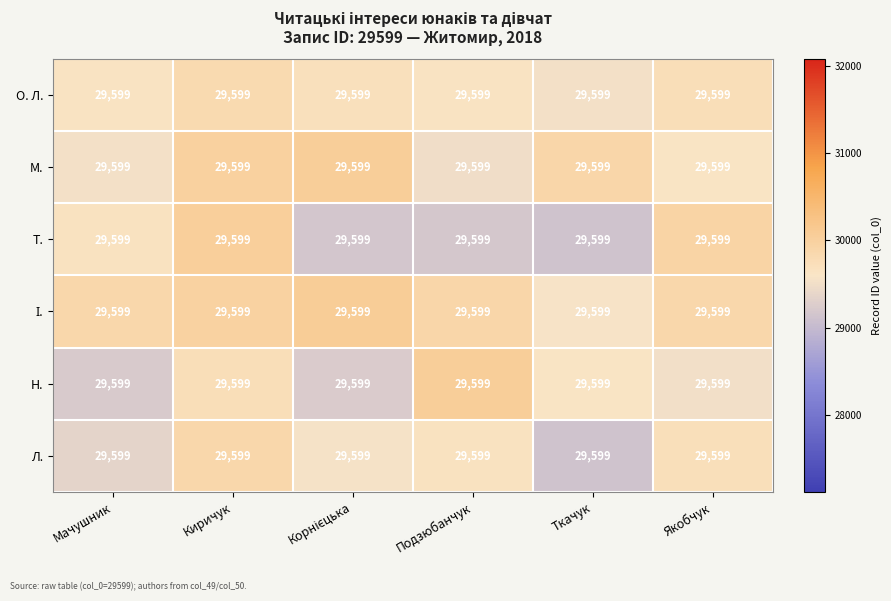

List the labels in order of І. value, smallest first.

Ткачук, Мачушник, Якобчук, Подзюбанчук, Киричук, Корнієцька